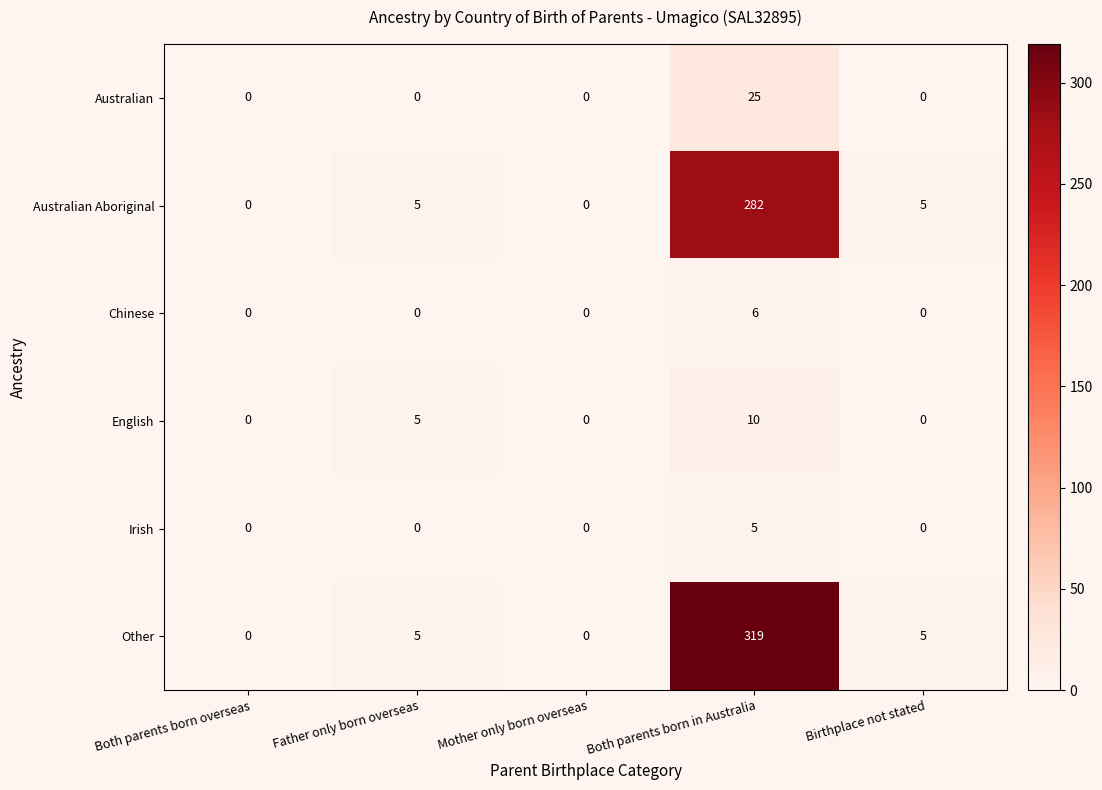

At how many categories does at least one series exceed 212?

1